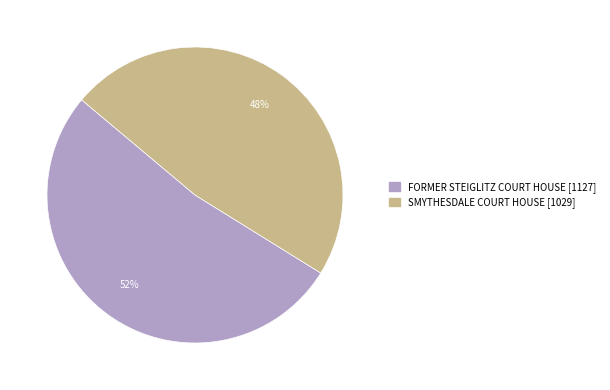

True or false: FORMER STEIGLITZ COURT HOUSE accounts for 66% of the total.

False